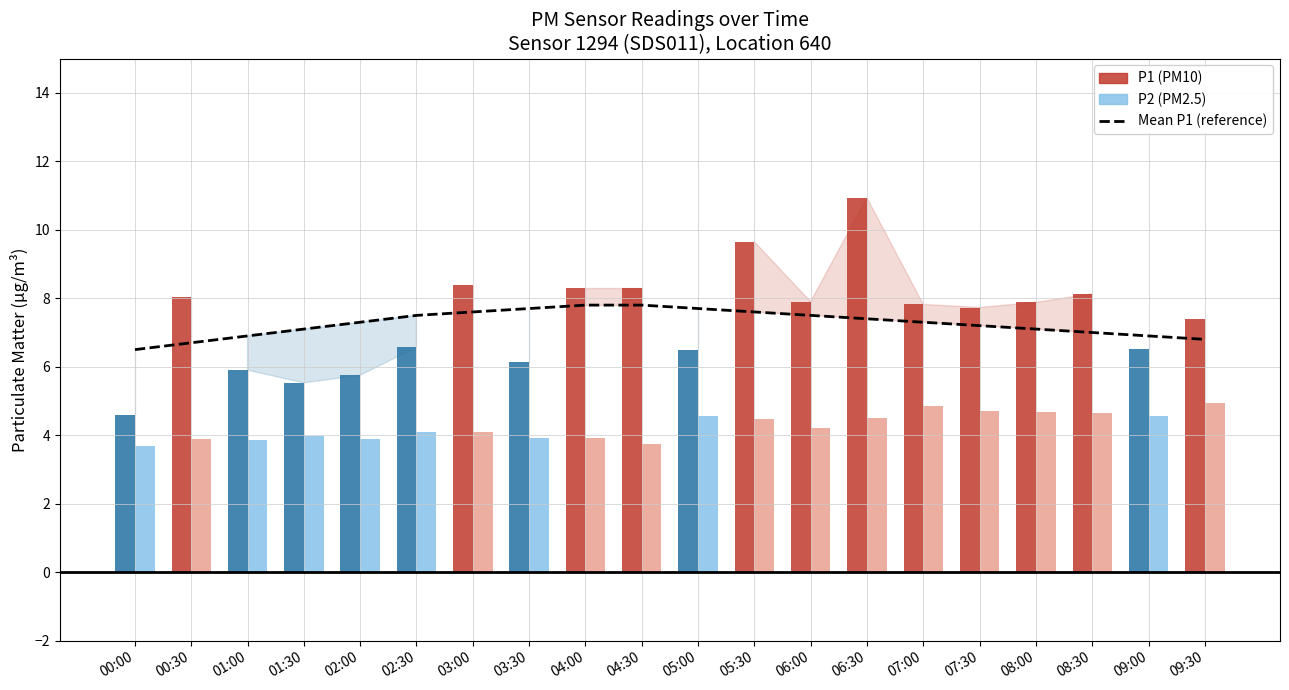

Which category has the lowest value across all series?

00:00